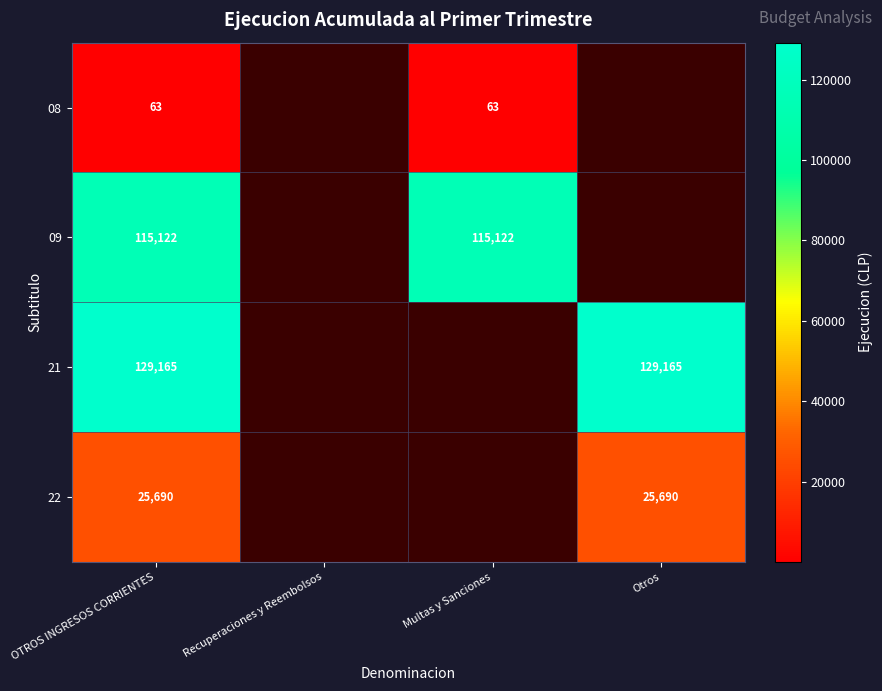

Is it true that 09 equals 73662 at Multas y Sanciones?

False